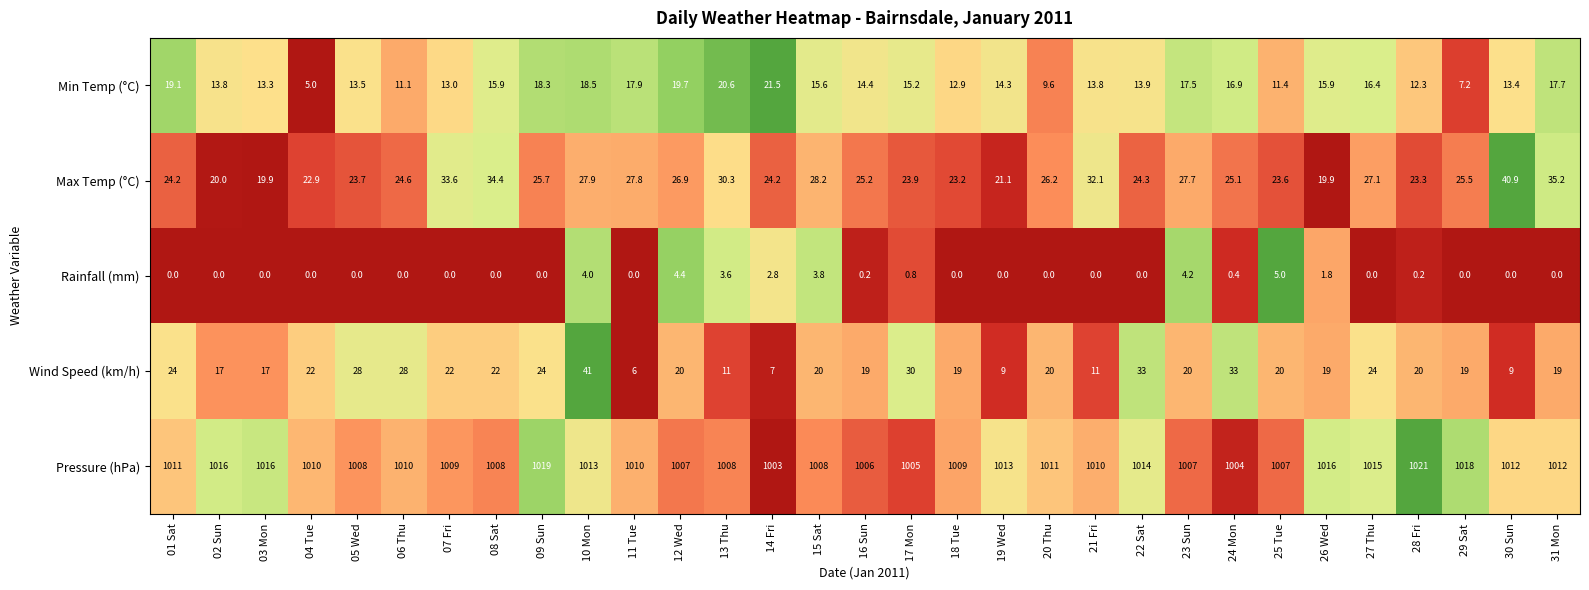

What is the difference between the highest and lowest values at 18 Tue?

1009.0